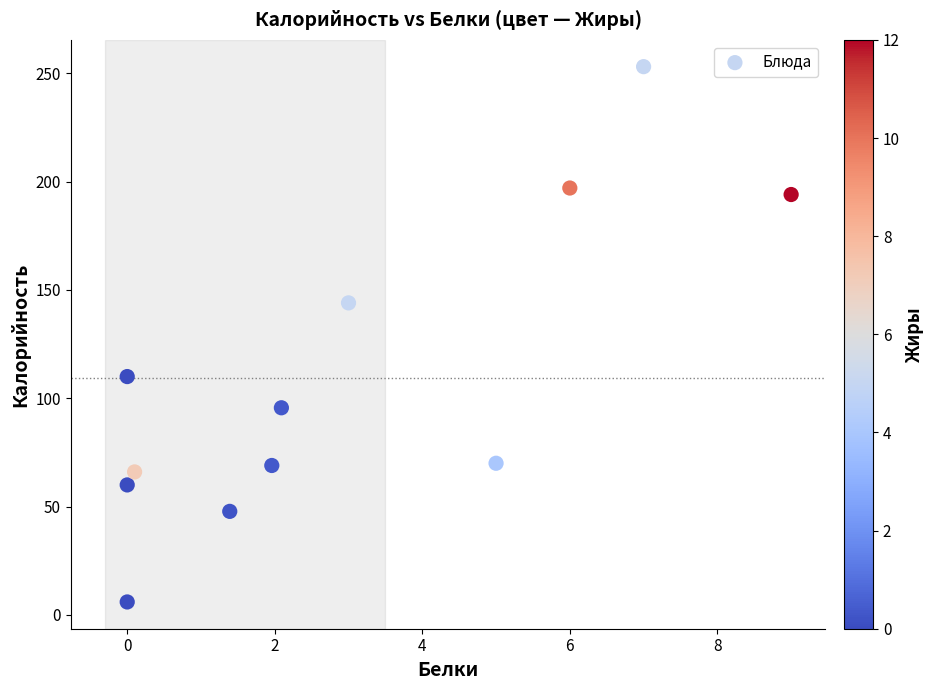

What Y value in the scatter plot is closest to 129?

144.0